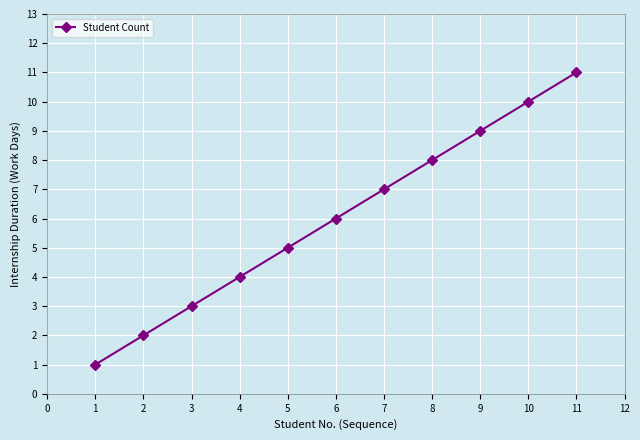

How many data points does each series have?

11